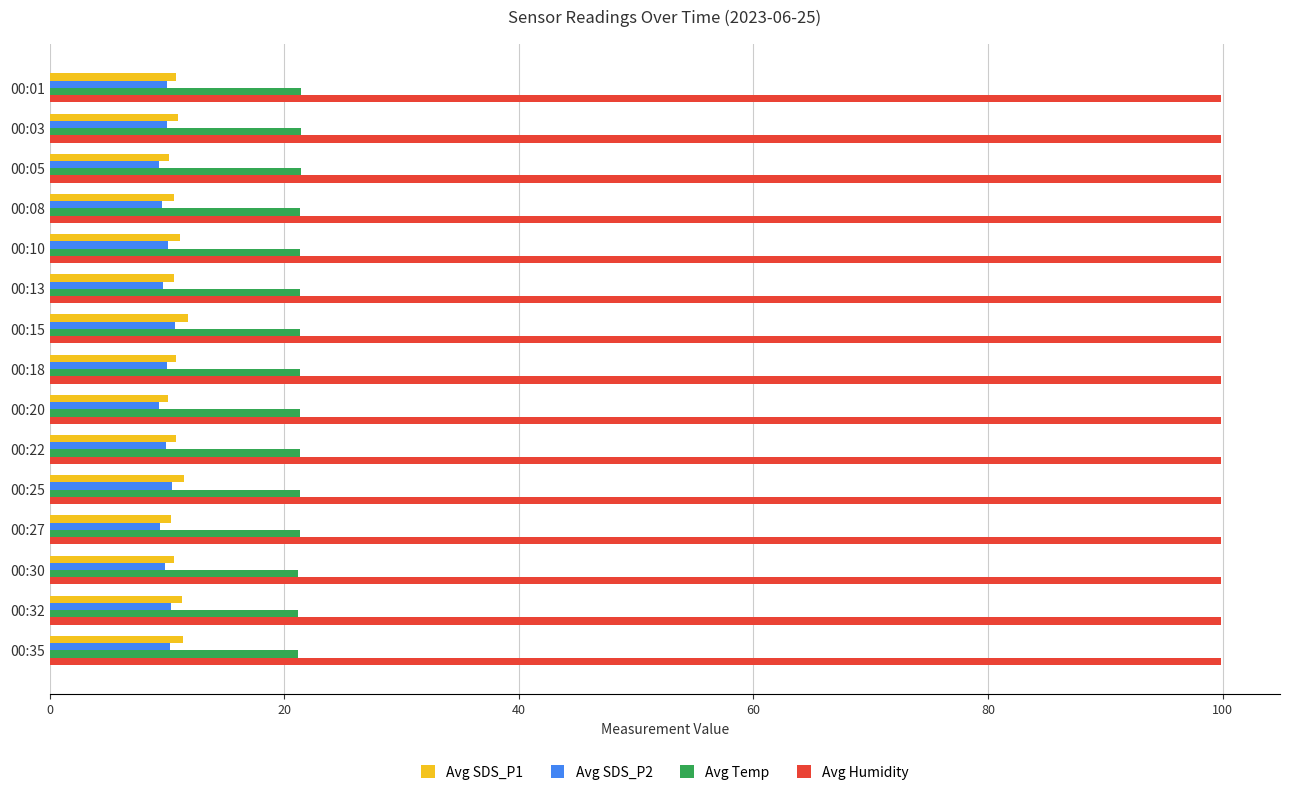

Which series has the largest range (max minus min)?

Avg SDS_P1